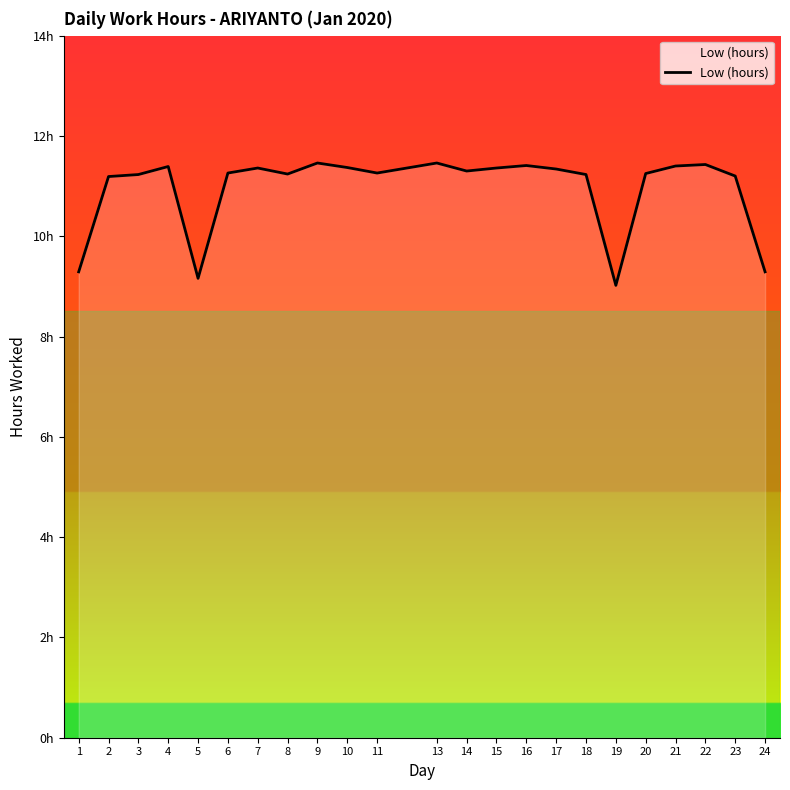

Is this an area chart (filled region under the line)?

Yes